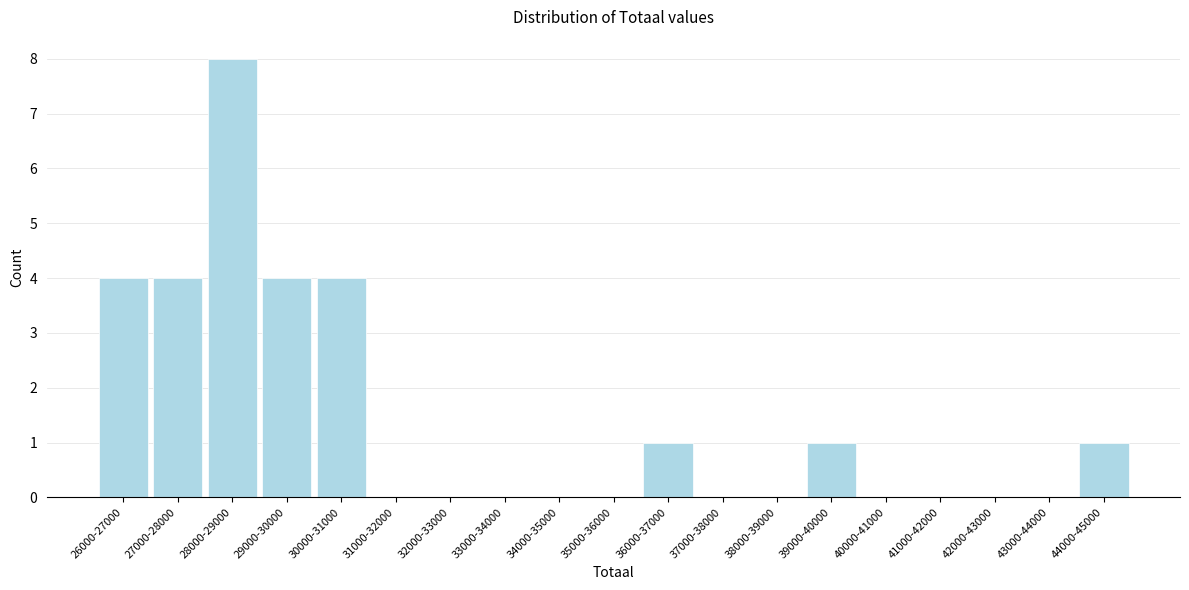

Reading left to right, list all the values displayed in this chart.

26000-27000=4	27000-28000=4	28000-29000=8	29000-30000=4	30000-31000=4	31000-32000=0	32000-33000=0	33000-34000=0	34000-35000=0	35000-36000=0	36000-37000=1	37000-38000=0	38000-39000=0	39000-40000=1	40000-41000=0	41000-42000=0	42000-43000=0	43000-44000=0	44000-45000=1